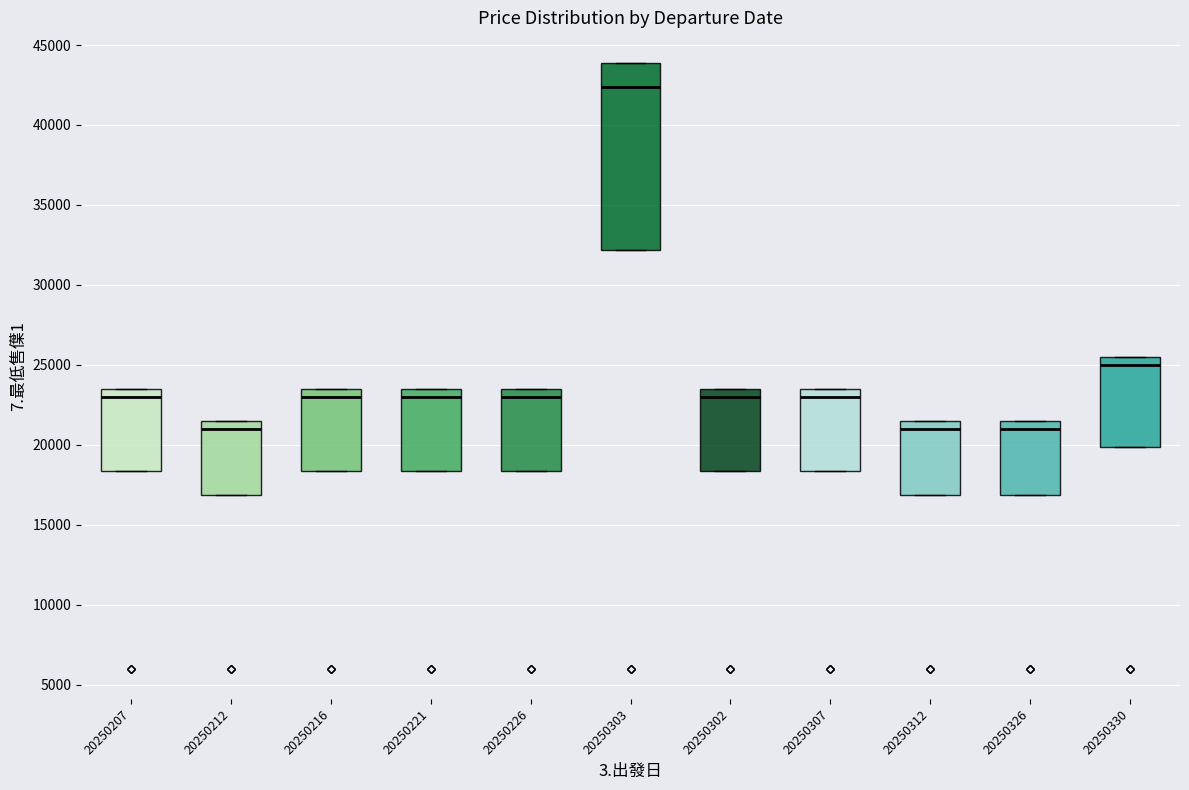

Comparing the boxes themselves (not the whiskers), which one is the tallest?

20250303